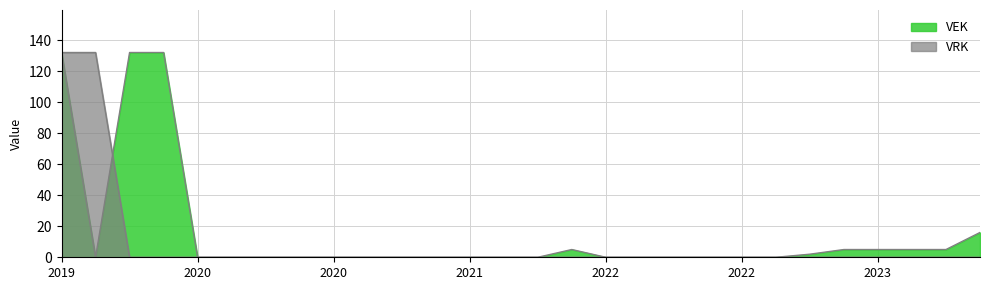

How many intersections are there between VEK and VRK?

1